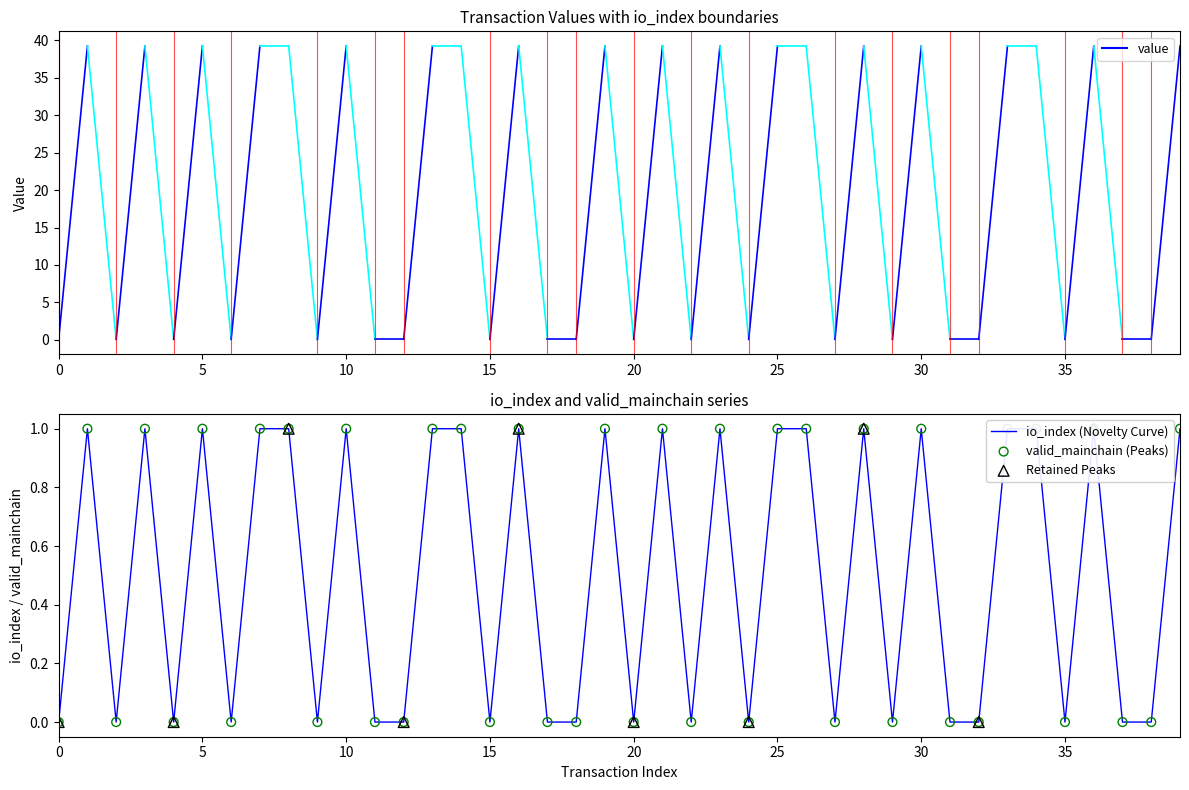

Which series reaches the maximum Y coordinate?

io_index